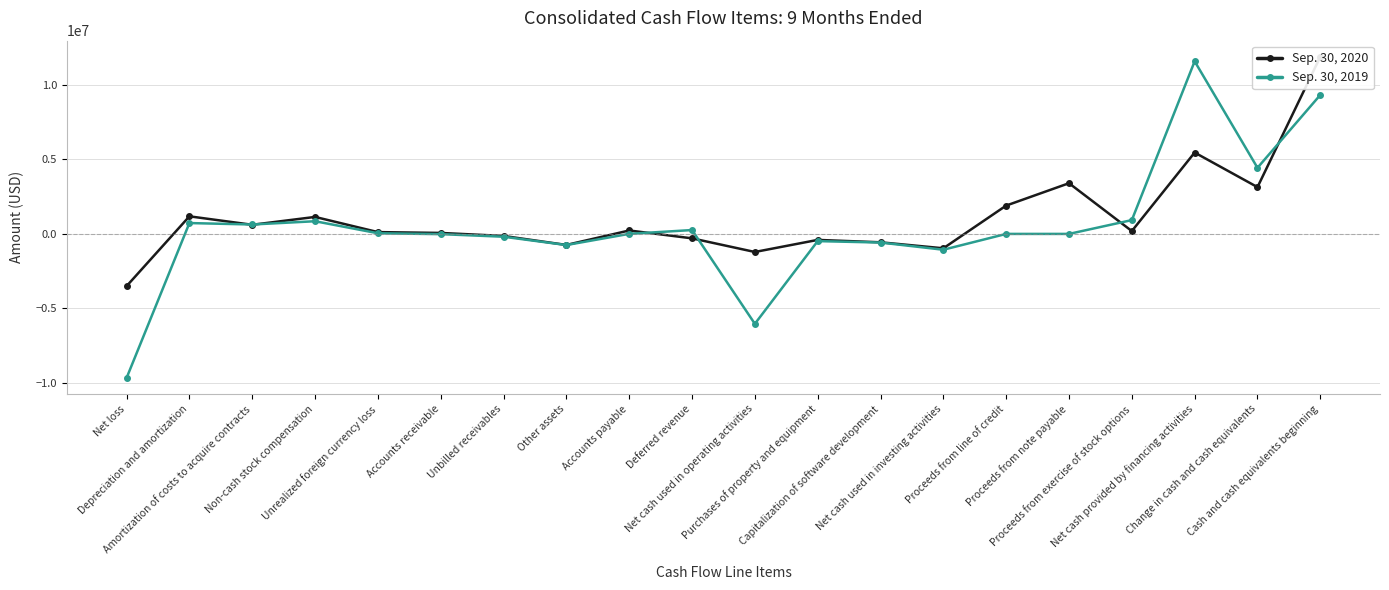

Is it true that Sep. 30, 2019 equals 69612 at Unrealized foreign currency loss?

False